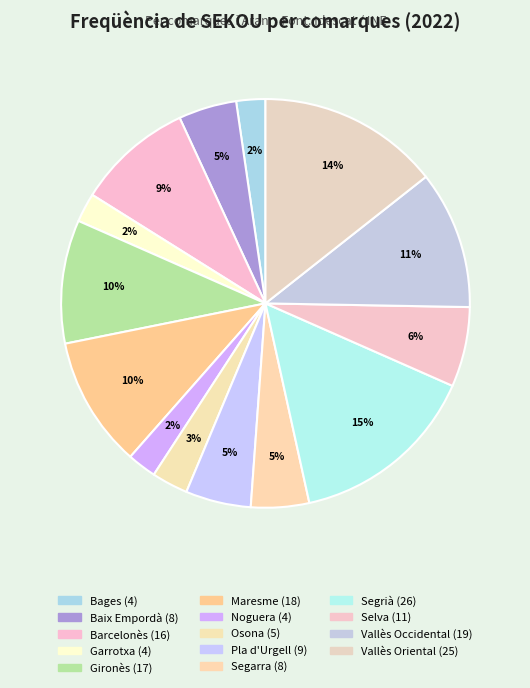

To the nearest percent, what portion does Vallès Occidental represent?

11%